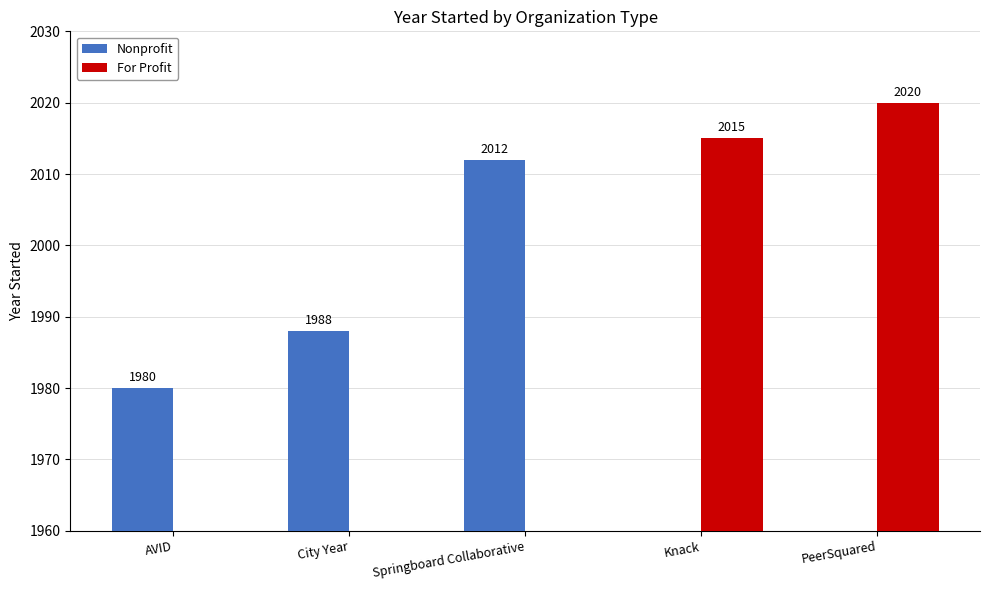

The For Profit series shows 2015 at Knack. True or false?

True